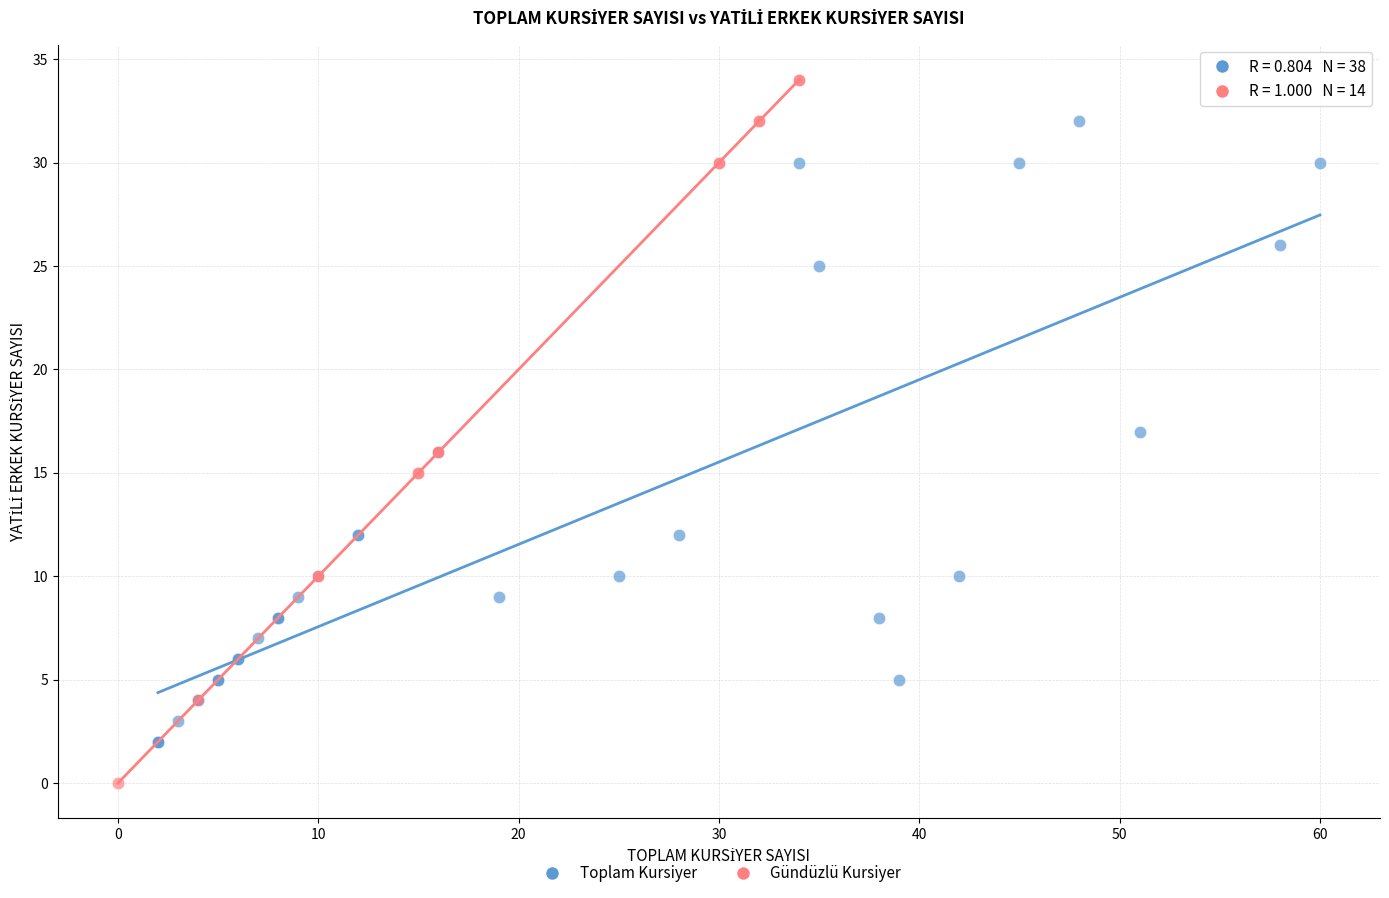

Which series reaches the minimum Y coordinate?

Gündüzlü Kursiyer